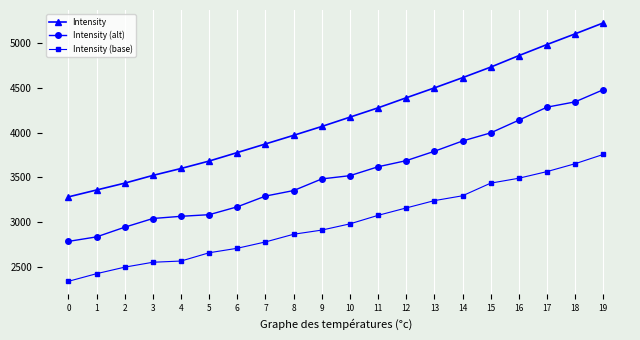

Reading left to right, extract all data points from this chart.

Intensity: 0=3283.0	1=3360.0	2=3436.4	3=3522.8	4=3600.2	5=3683.4	6=3778.1	7=3874.3	8=3970.6	9=4069.4	10=4173.6	11=4277.6	12=4389.9	13=4500.3	14=4614.3	15=4732.5	16=4860.9	17=4984.7	18=5104.1	19=5226.2
Intensity (alt): 0=2785.6	1=2836.2	2=2944.3	3=3041.4	4=3066.0	5=3084.0	6=3172.1	7=3291.9	8=3353.6	9=3483.5	10=3519.9	11=3619.4	12=3687.7	13=3792.1	14=3907.2	15=3997.9	16=4139.8	17=4285.0	18=4344.4	19=4479.9
Intensity (base): 0=2339.8	1=2425.2	2=2497.9	3=2552.7	4=2566.2	5=2658.8	6=2708.9	7=2779.6	8=2865.6	9=2911.9	10=2981.6	11=3076.7	12=3159.3	13=3241.1	14=3295.3	15=3436.4	16=3491.2	17=3565.4	18=3653.4	19=3757.0